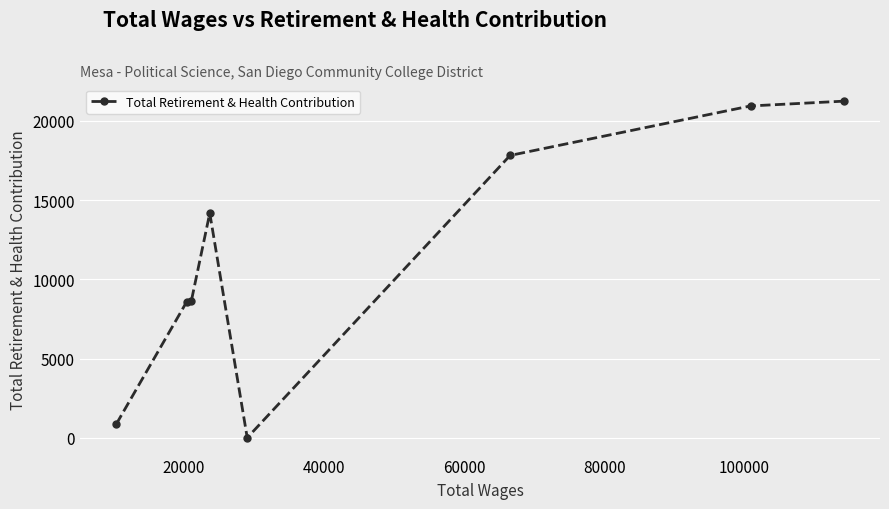

What is the maximum value shown in the chart?

21237